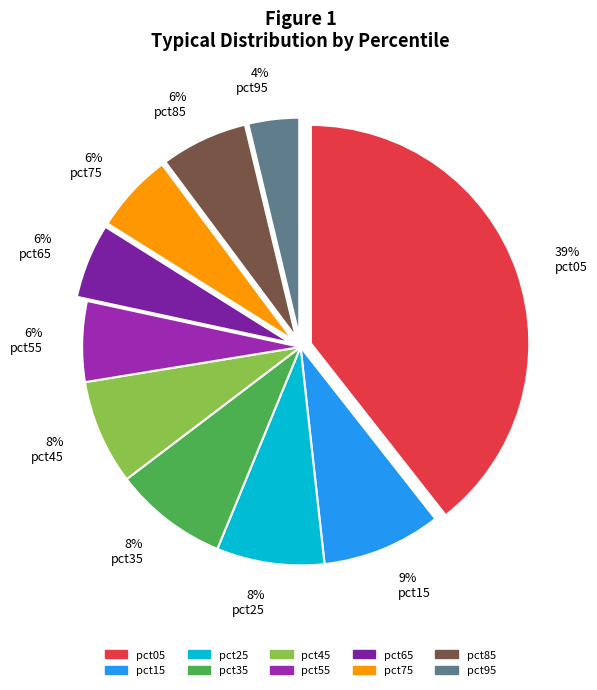

Combined, do 6% pct85 and 8% pct25 account for over 50%?

No